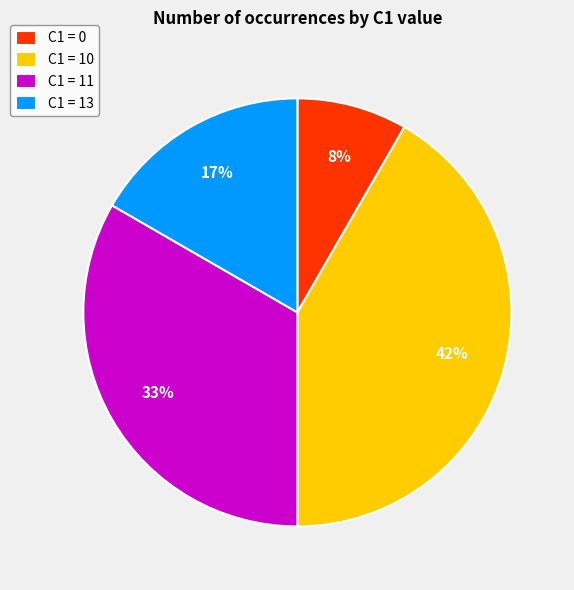

To the nearest percent, what is the average slice percentage?

25%